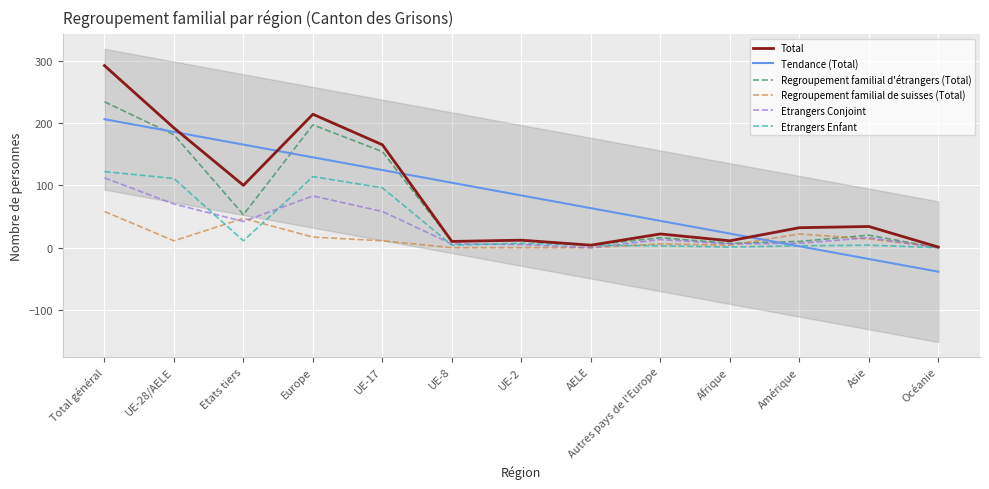

Reading left to right, transcribe all the data shown in this chart.

Total: 292.0	192.0	100.0	214.0	165.0	10.0	12.0	4.0	22.0	11.0	32.0	34.0	1.0
Tendance (Total): 206.0	185.7	165.3	144.9	124.5	104.1	83.8	63.4	43.0	22.6	2.3	-18.1	-38.5
Regroupement familial d'étrangers (Total): 234.0	181.0	53.0	197.0	154.0	10.0	12.0	4.0	16.0	7.0	10.0	20.0	0.0
Regroupement familial de suisses (Total): 58.0	11.0	47.0	17.0	11.0	0.0	0.0	0.0	6.0	4.0	22.0	14.0	1.0
Etrangers Conjoint: 112.0	70.0	42.0	83.0	58.0	6.0	5.0	0.0	13.0	6.0	7.0	16.0	0.0
Etrangers Enfant: 122.0	111.0	11.0	114.0	96.0	4.0	7.0	4.0	3.0	1.0	3.0	4.0	0.0